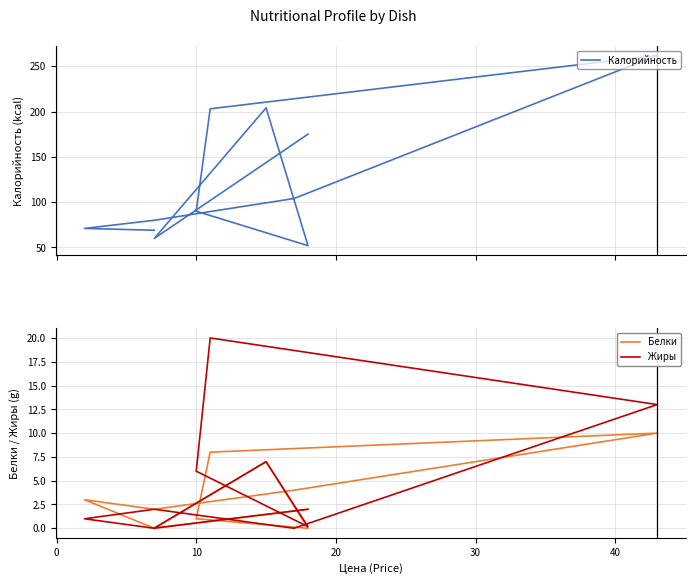

What is the difference between the maximum and second lowest values in the Жиры series?

20.0